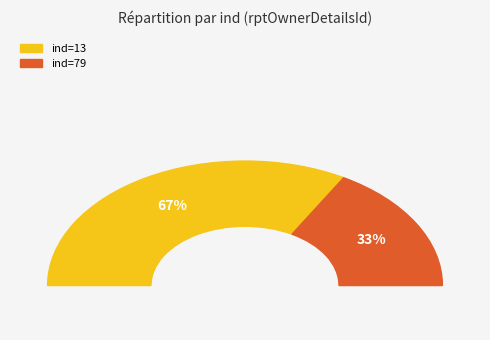

To the nearest percent, what is the difference between the largest and smallest slice percentages?

33%